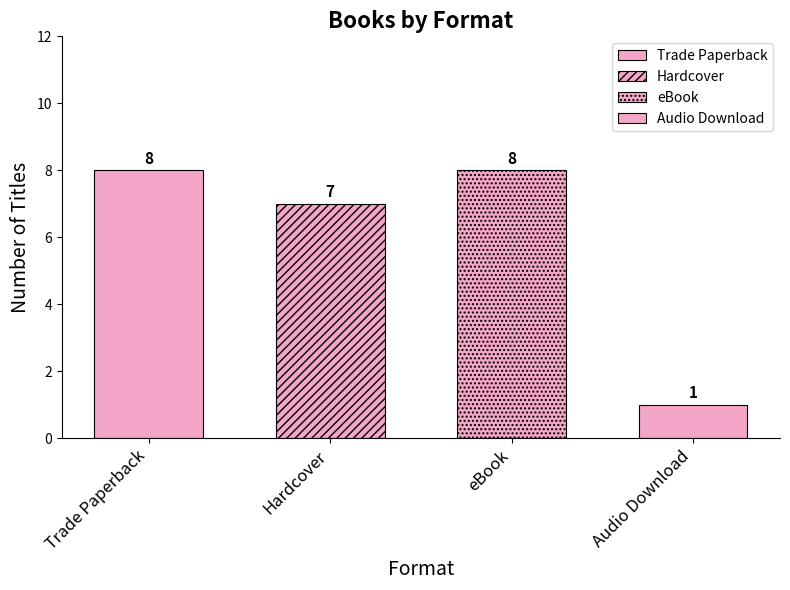

What is the difference between the second highest and second lowest values?

1